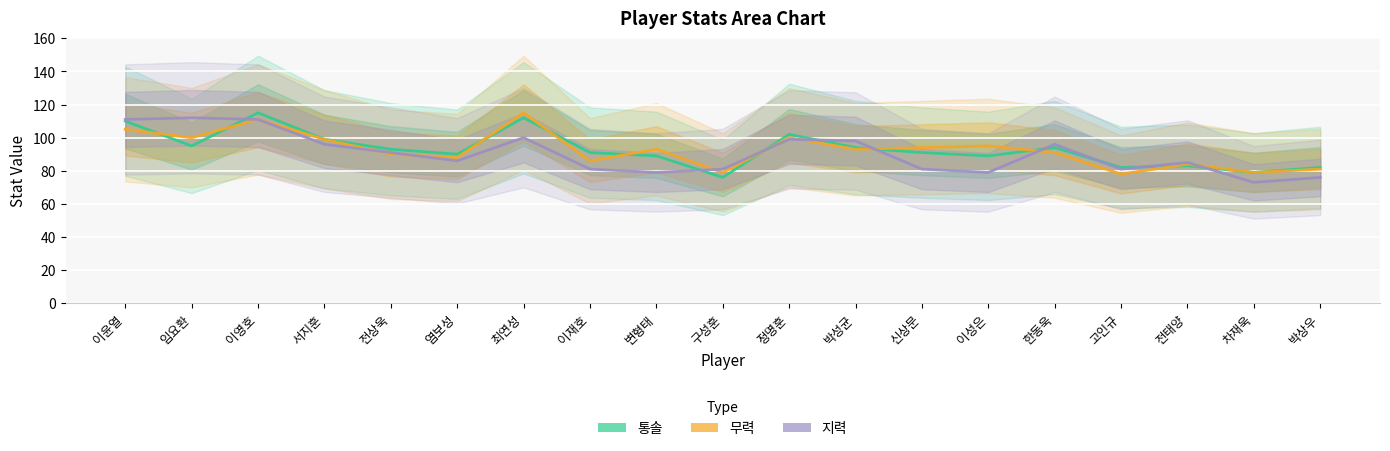

How many interior local peaks does the 지력 series have?

5